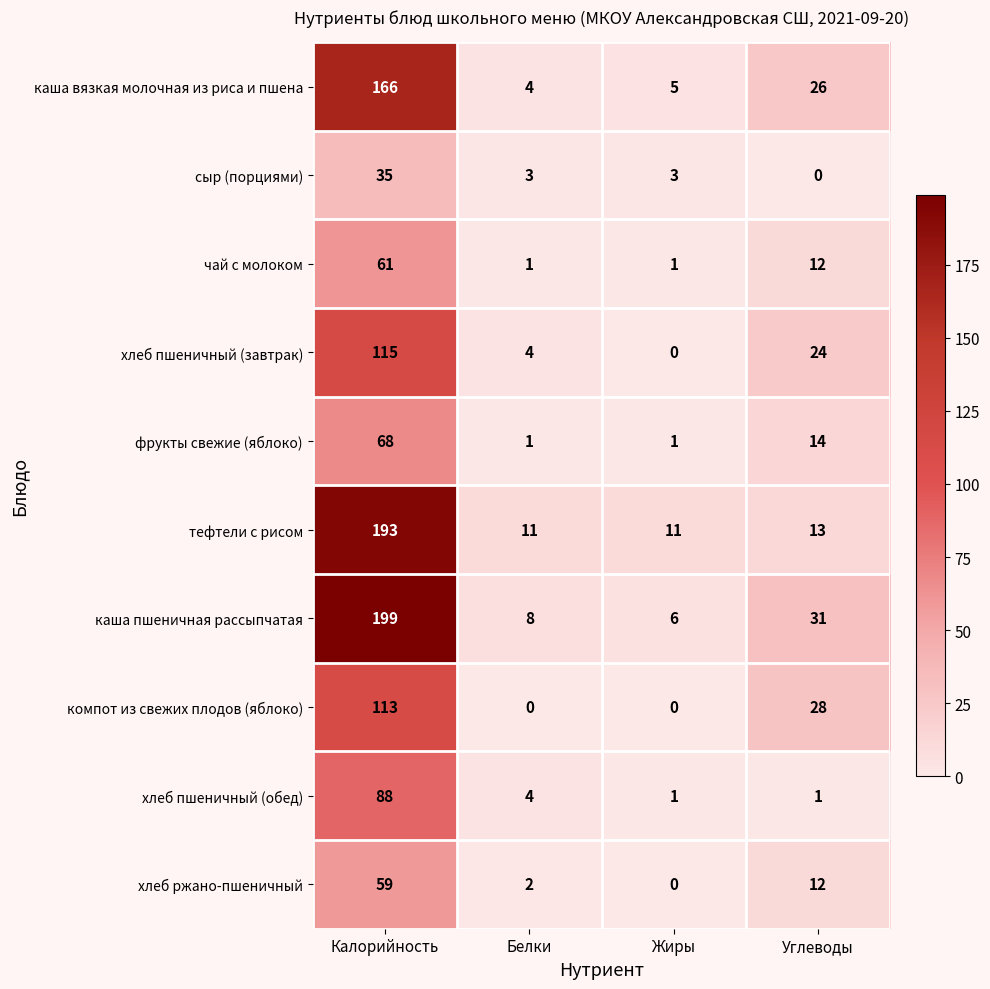

Which series has the largest total across all categories?

каша пшеничная рассыпчатая